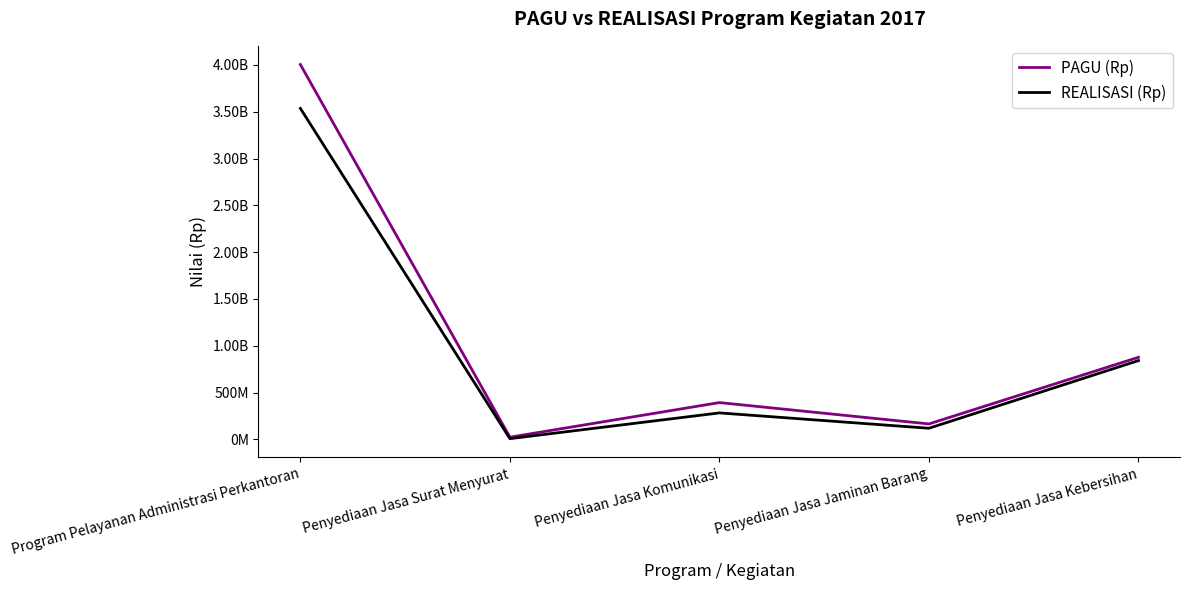

Is the value of PAGU (Rp) at Program Pelayanan Administrasi Perkantoran greater than the value of REALISASI (Rp) at Program Pelayanan Administrasi Perkantoran?

Yes